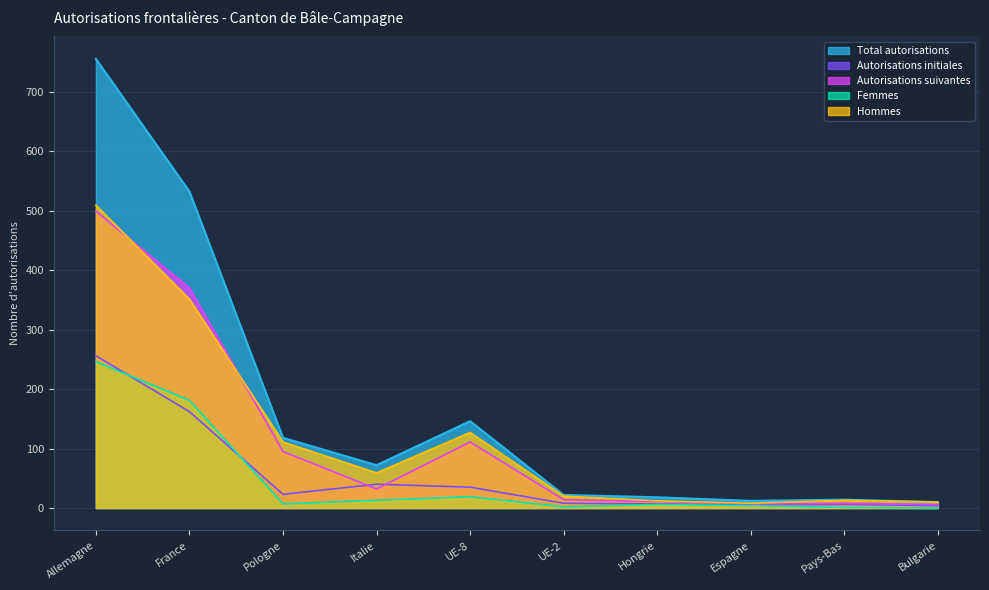

True or false: Femmes and Total autorisations cross at least once.

False